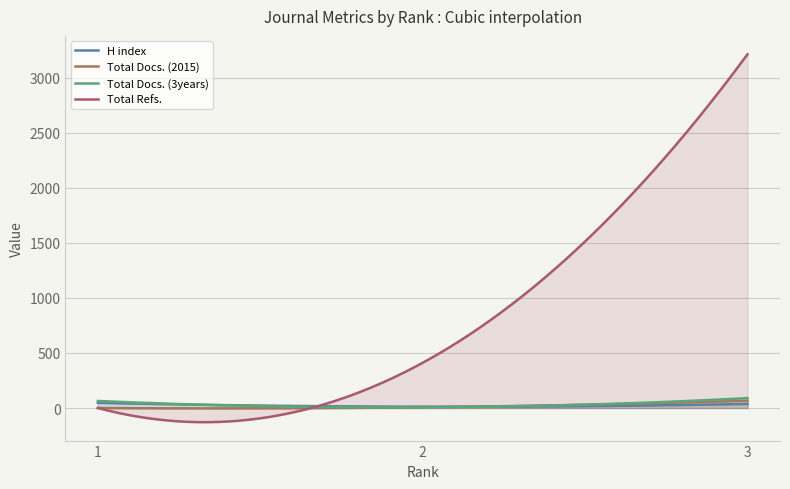

Is the value of Total Docs. (3years) at 1 greater than the value of Total Docs. (2015) at 2?

Yes